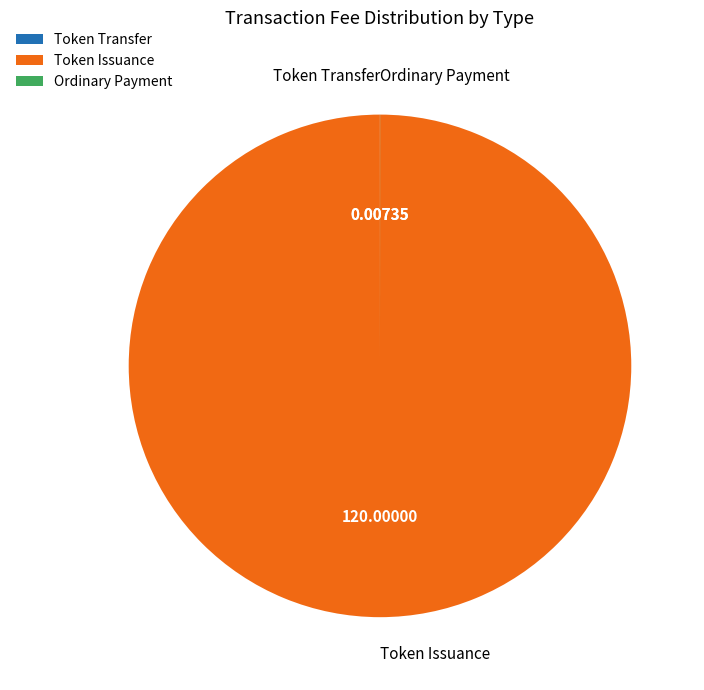

Is there a majority slice in this chart?

Yes